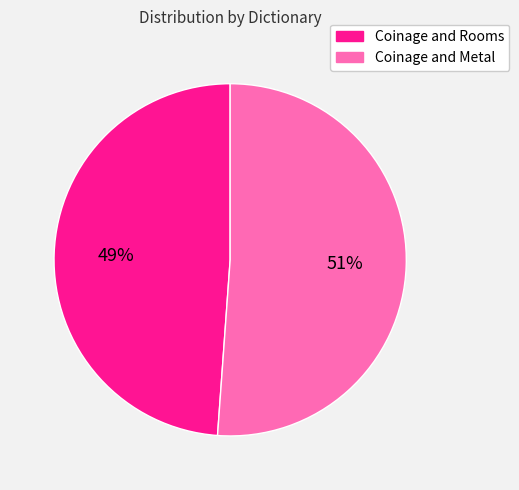

To the nearest percent, what percentage of the pie is Coinage and Metal?

51%